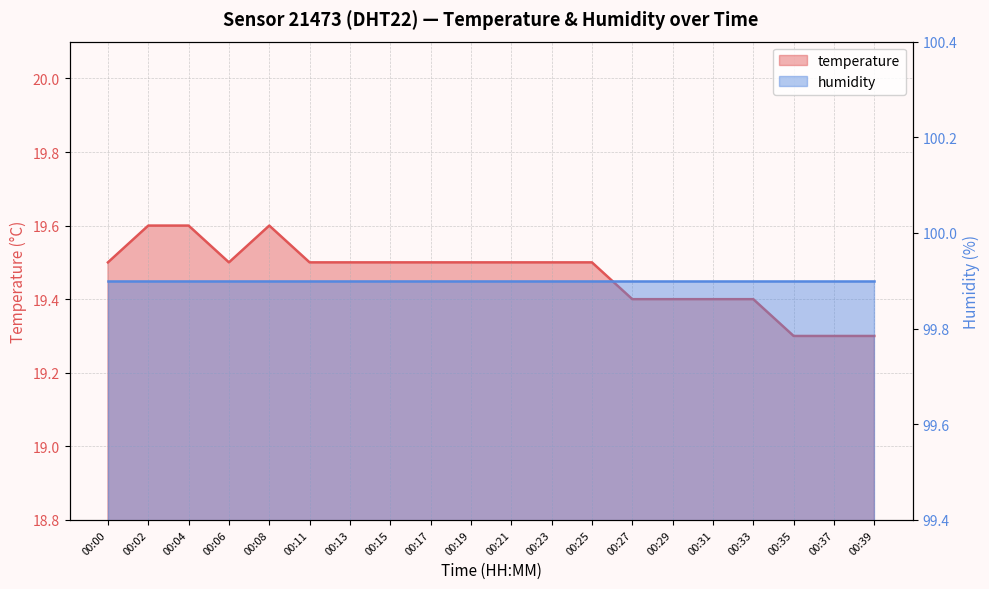

How many interior local valleys (lower than both neighbors) does the data have?

1